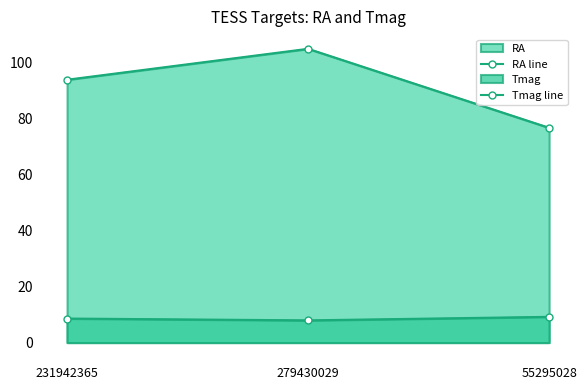

What value does the RA line series have at 279430029?

105.0